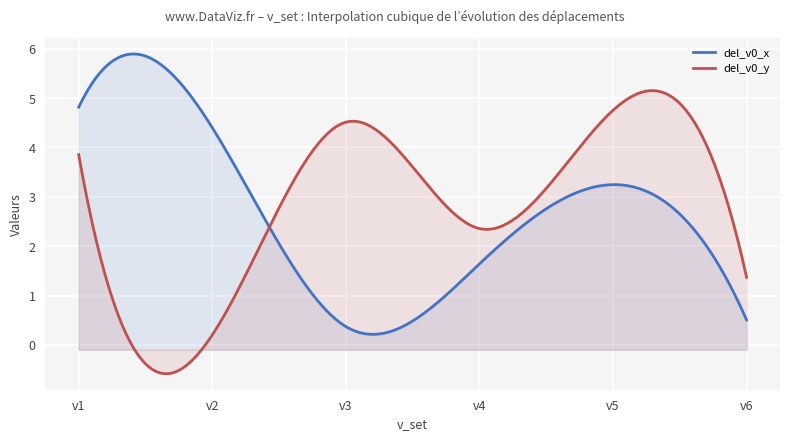

How many interior local peaks does the del_v0_y series have?

2